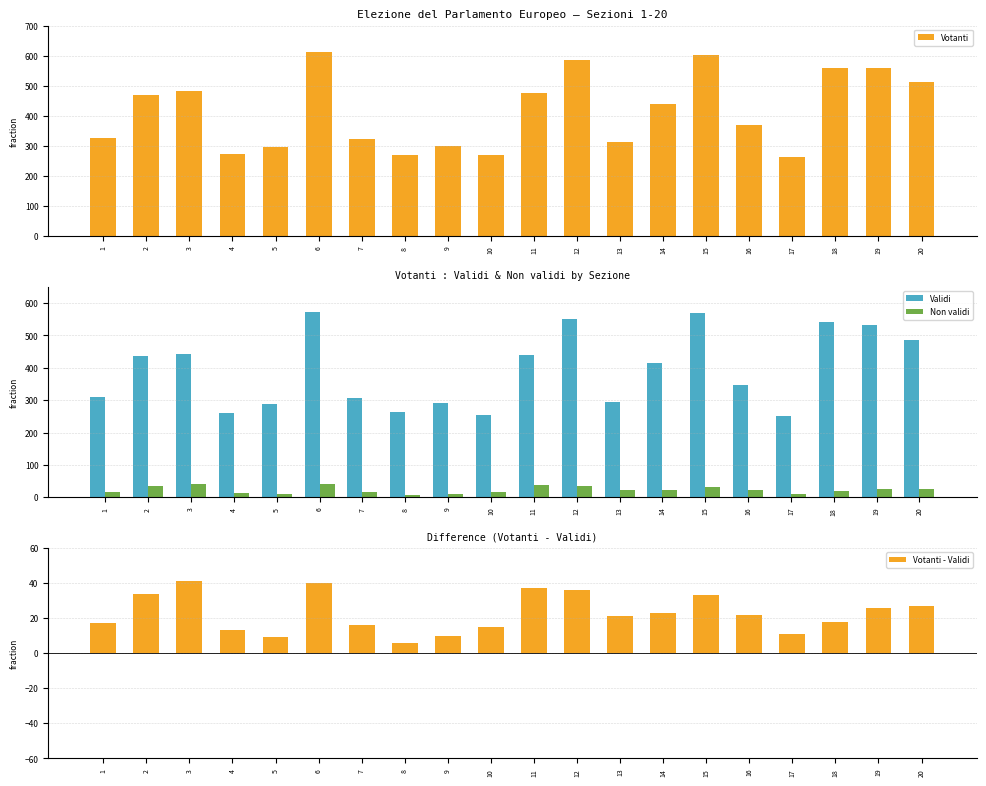

Is it true that Votanti equals 270 at 10?

True